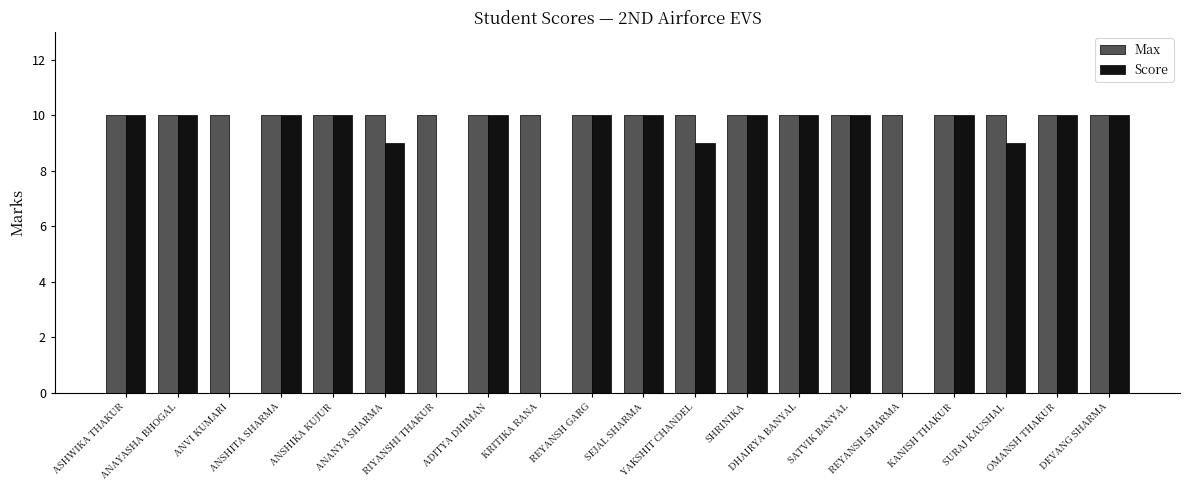

What is the highest value of the Score series?

10